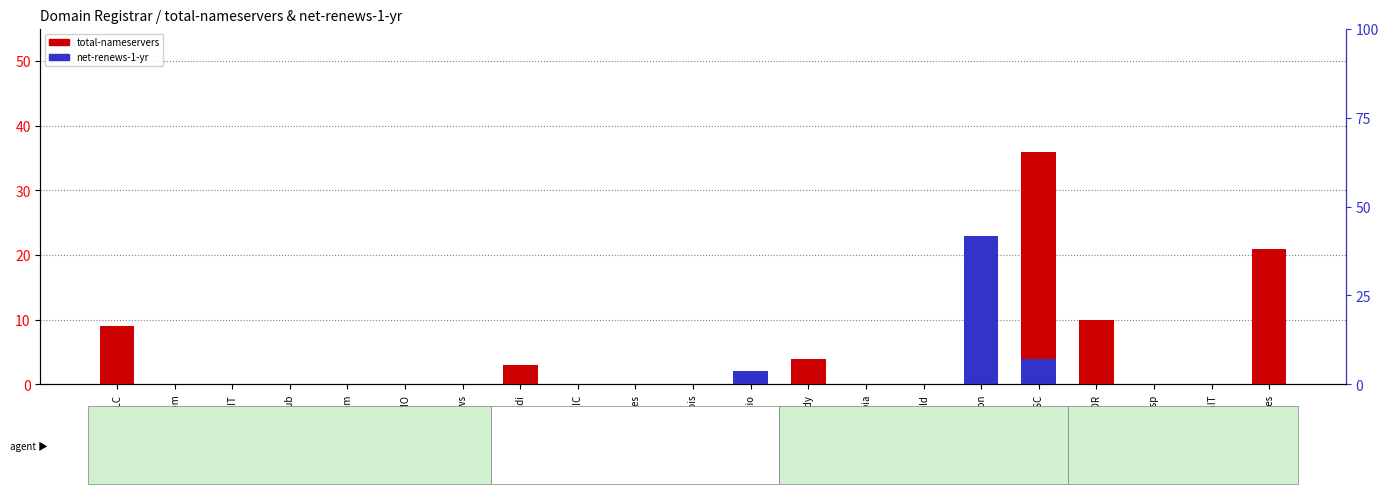

Between OnlineNIC and Ascio, which is larger?

OnlineNIC